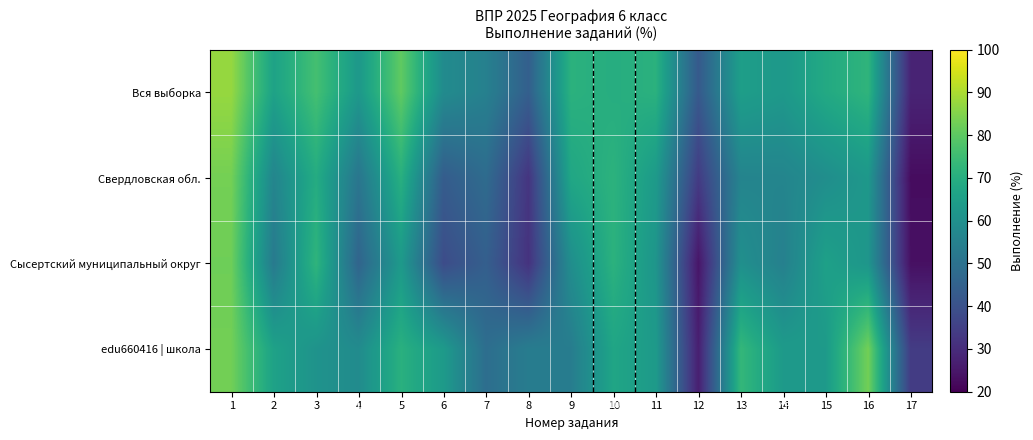

True or false: Вся выборка has a value of 36.7 at 10.

False